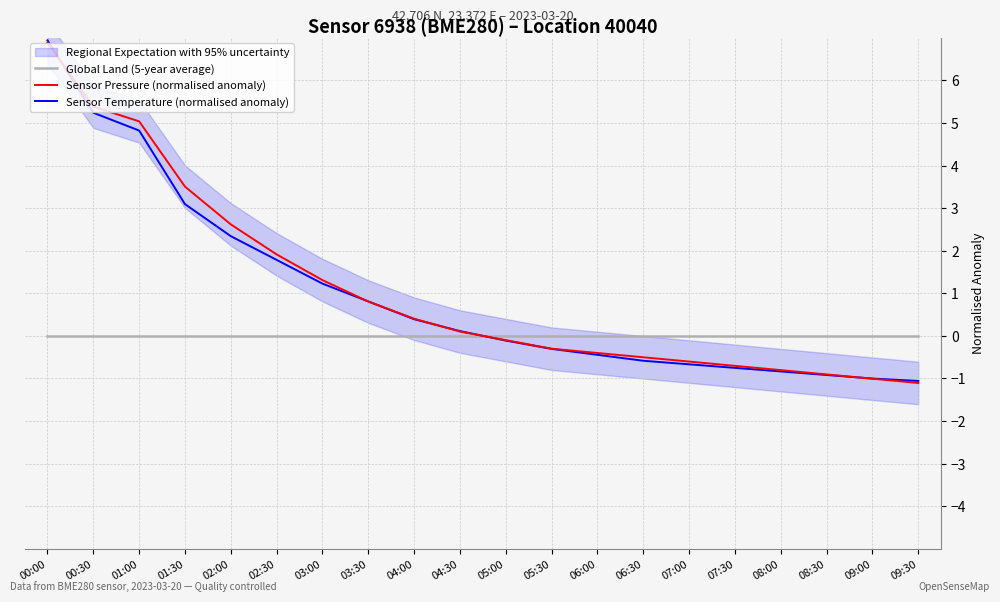

Rank the categories by Sensor Pressure (normalised anomaly) value from lowest to highest.

09:30, 09:00, 08:30, 08:00, 07:30, 07:00, 06:30, 06:00, 05:30, 05:00, 04:30, 04:00, 03:30, 03:00, 02:30, 02:00, 01:30, 01:00, 00:30, 00:00